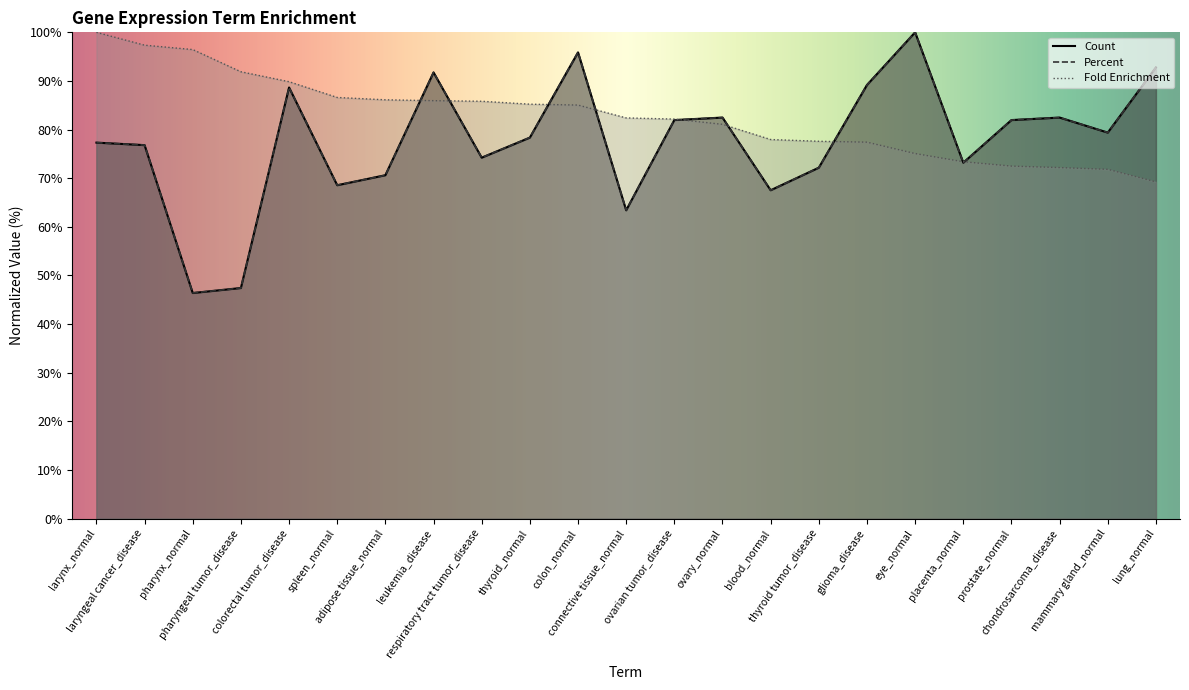

What is the total value across all series at respiratory tract tumor_disease?

234.3